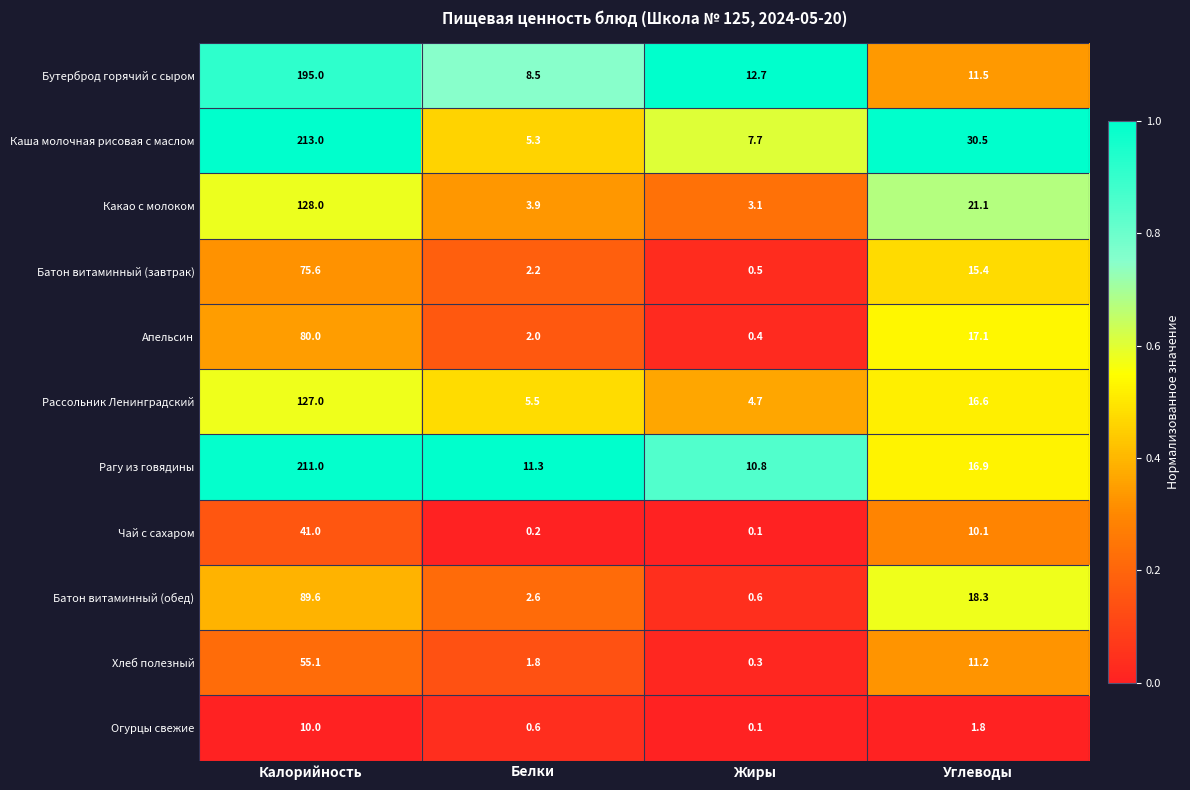

Which series has the widest spread of values?

Каша молочная рисовая с маслом